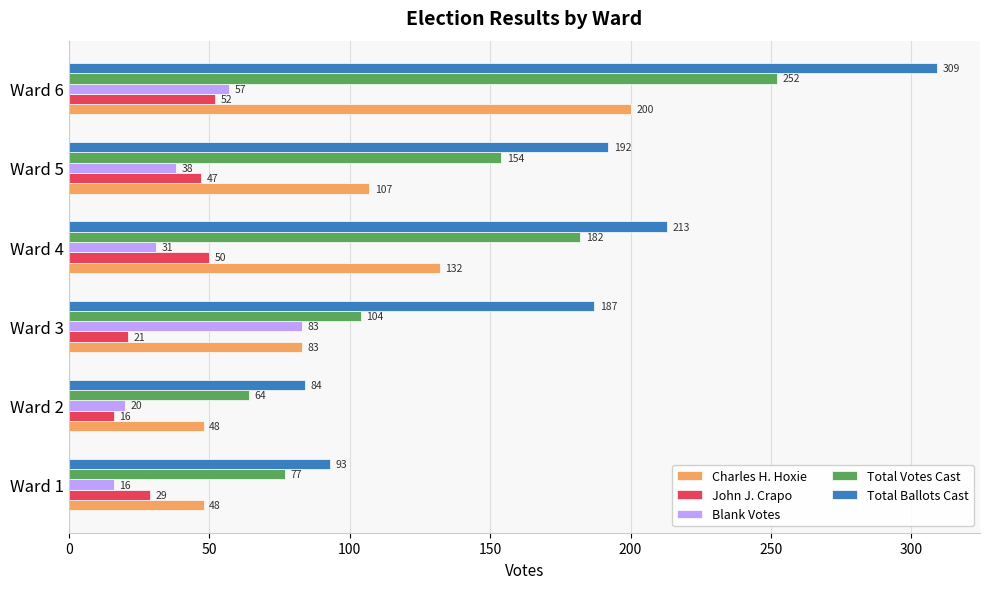

At how many categories does at least one series exceed 233?

1